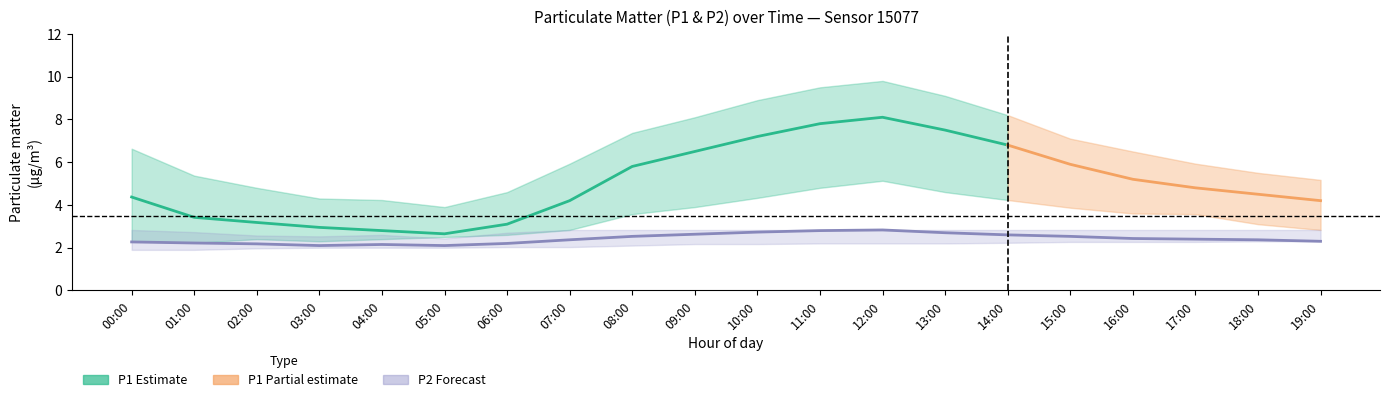

True or false: P2_lower and P1 intersect in this chart.

False